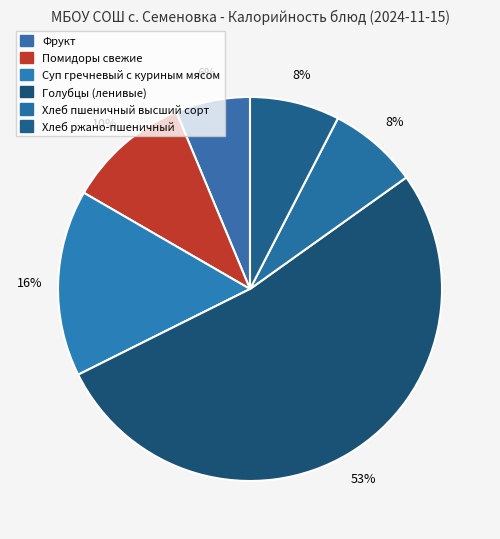

What is the largest slice in the pie chart?

Голубцы (ленивые)